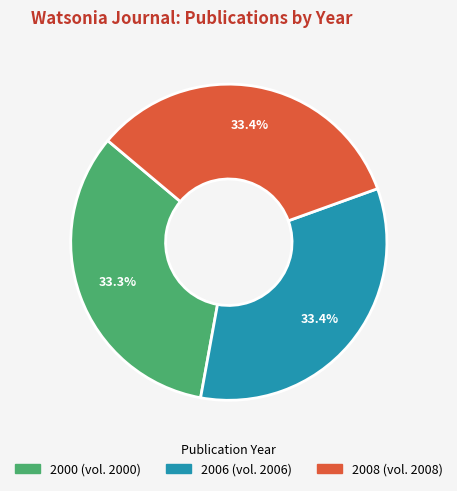

Is there a majority slice in this chart?

No